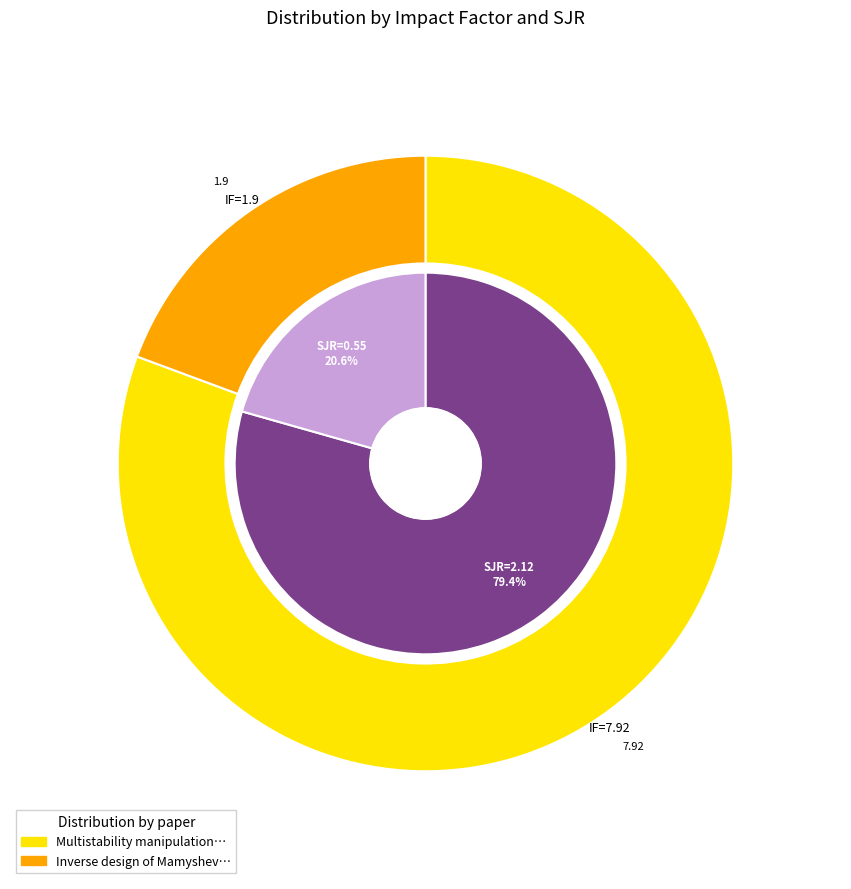

To the nearest percent, what percentage of the pie is values_SJR?

21%